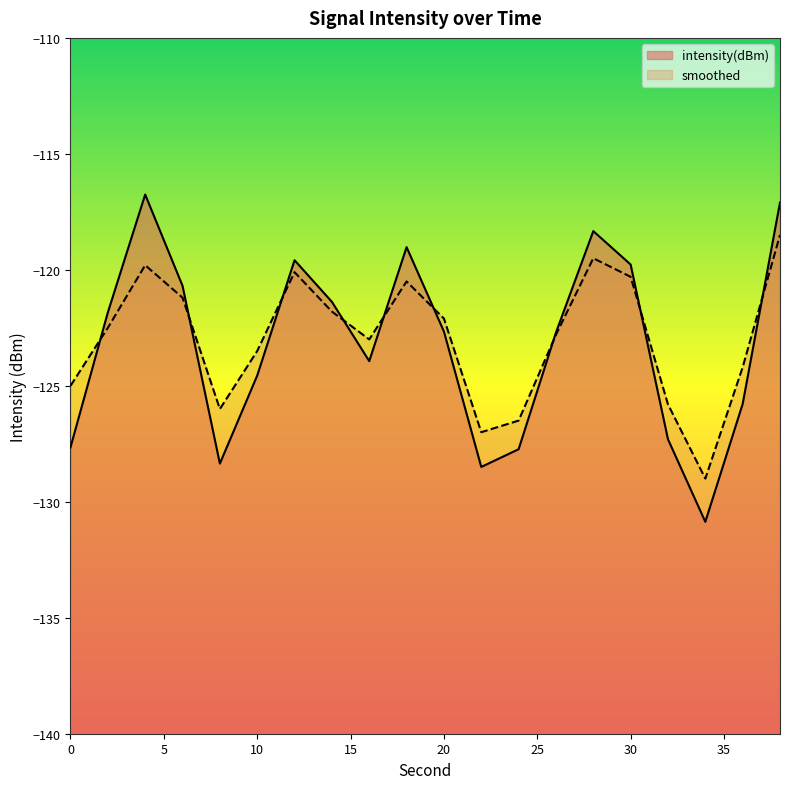

Which series has the largest range (max minus min)?

intensity(dBm)